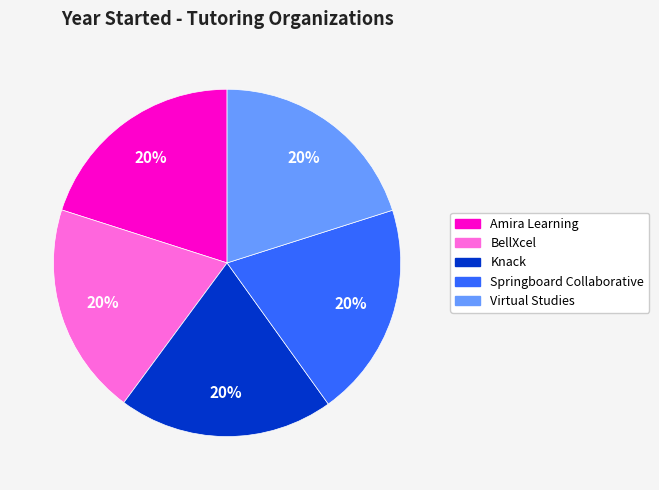

To the nearest percent, what portion does Springboard Collaborative represent?

20%